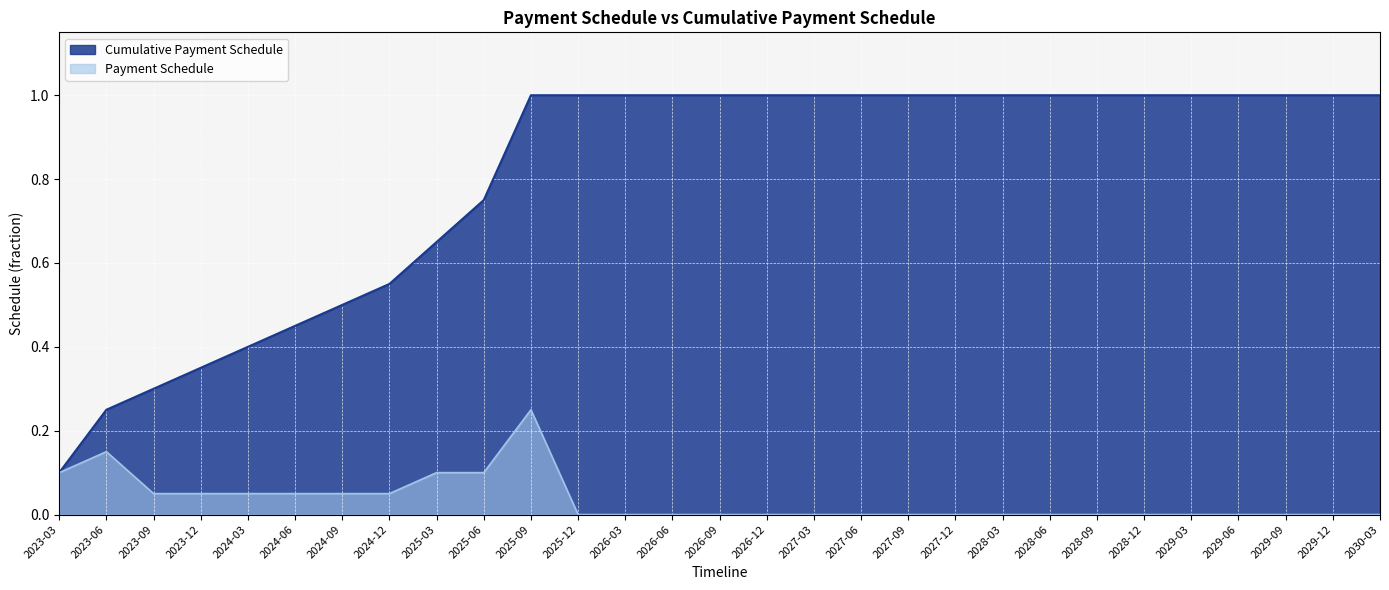

What is the minimum value for Cumulative Payment Schedule?

0.1